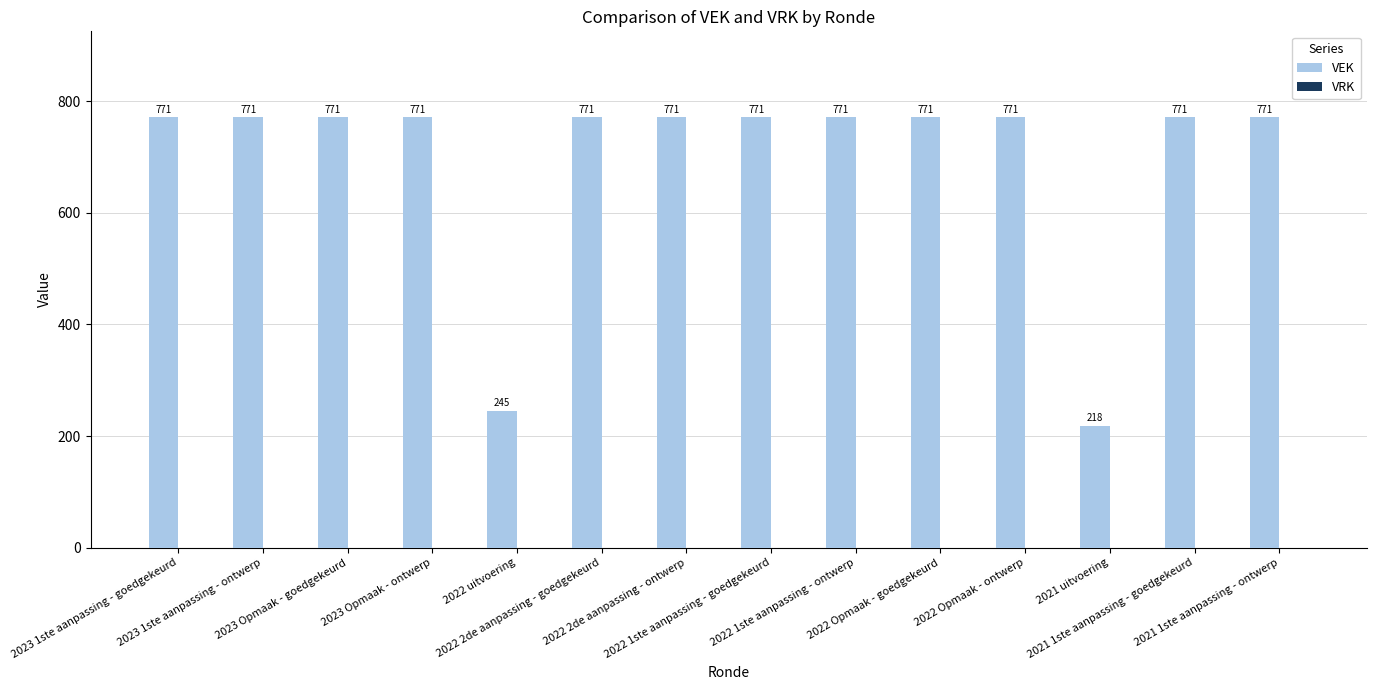

What is the average value?

694